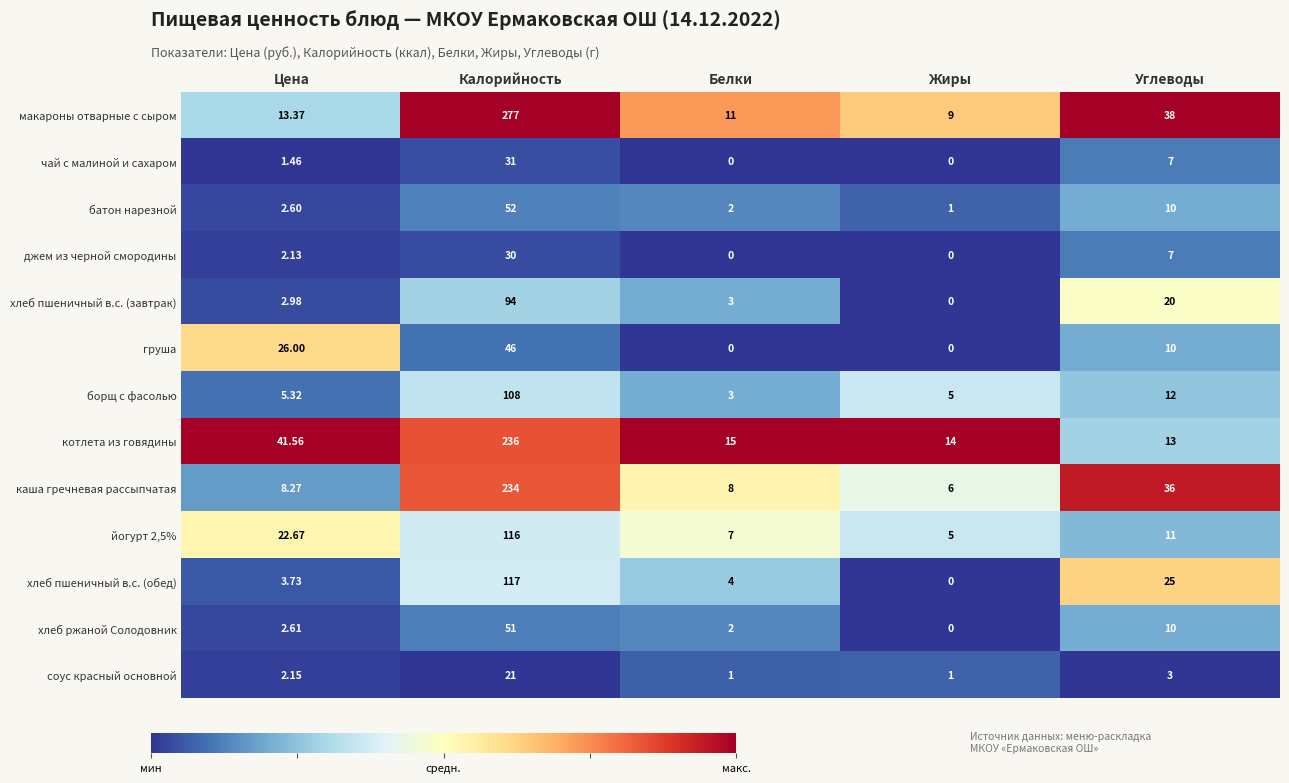

At which label does батон нарезной reach its minimum?

Жиры